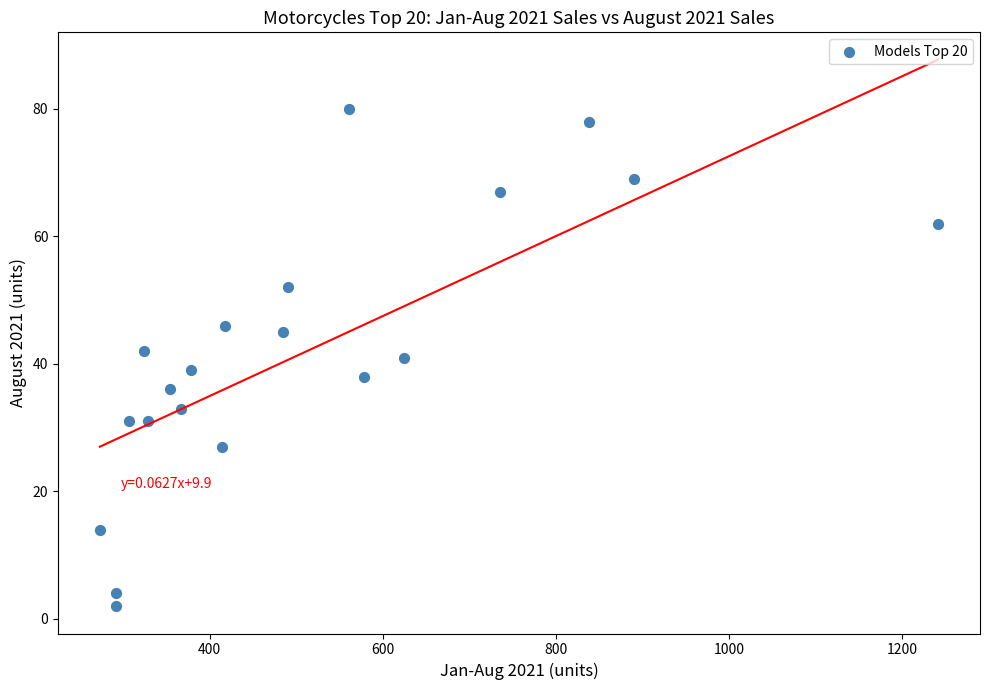

What is the range of X values (max minus min)?

969